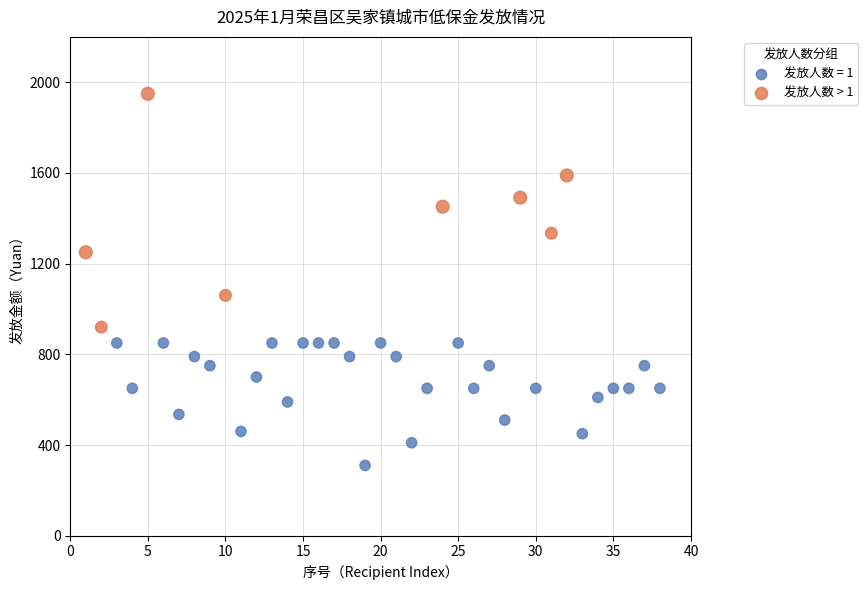

Which series contains the lowest Y value?

发放人数 = 1